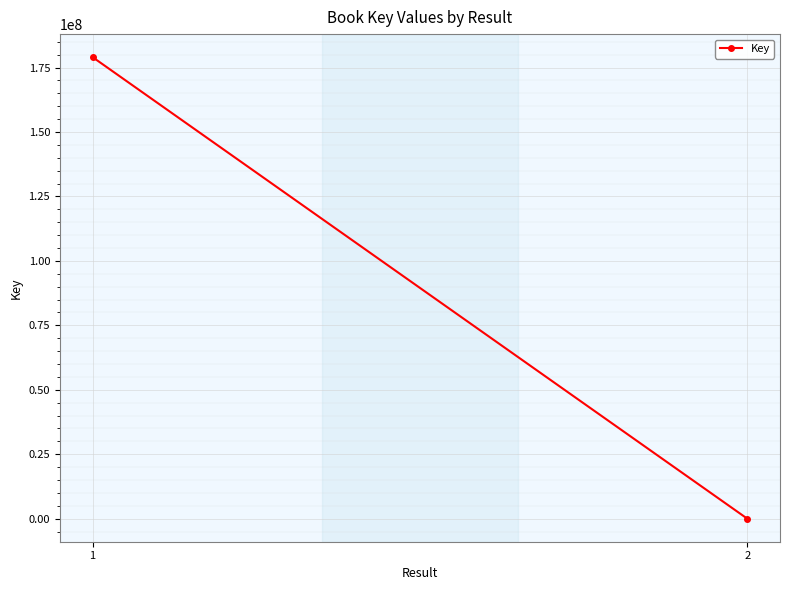

Rank the categories by value from lowest to highest.

2, 1